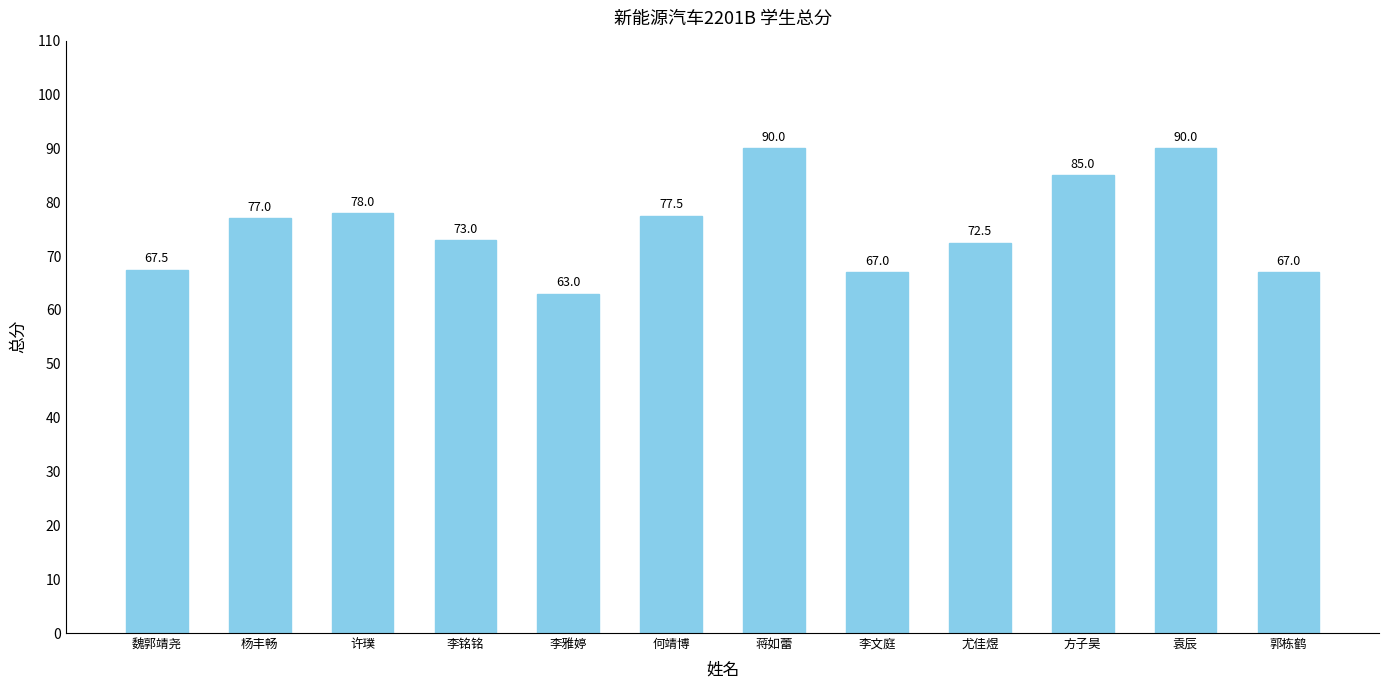

What is the sum of all values?

907.5